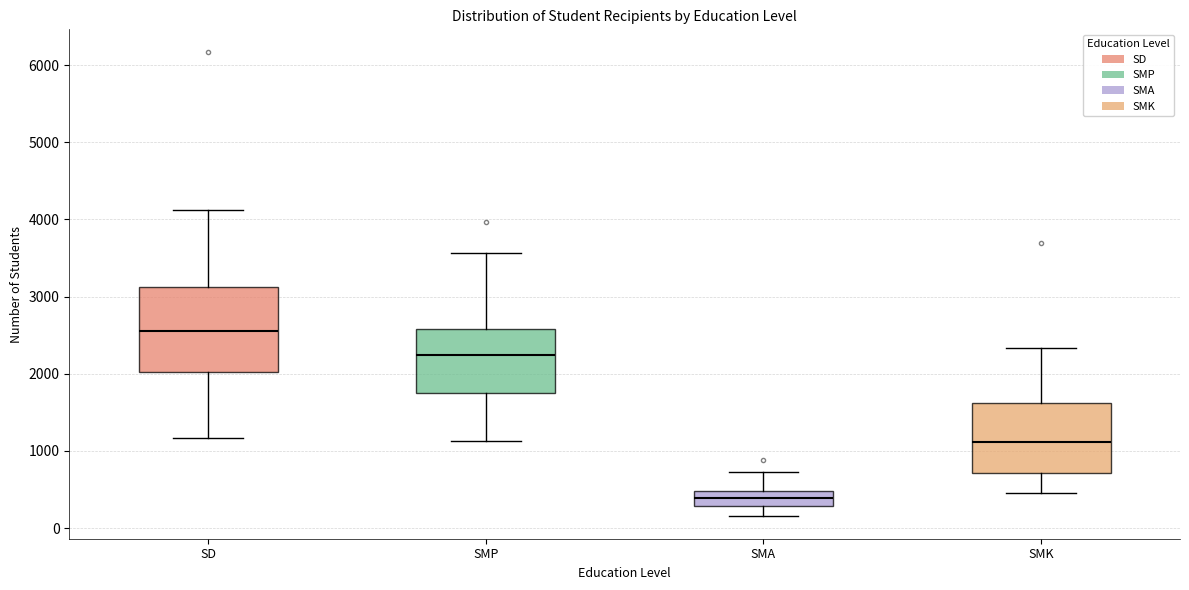

Which box has the lowest median line?

SMA